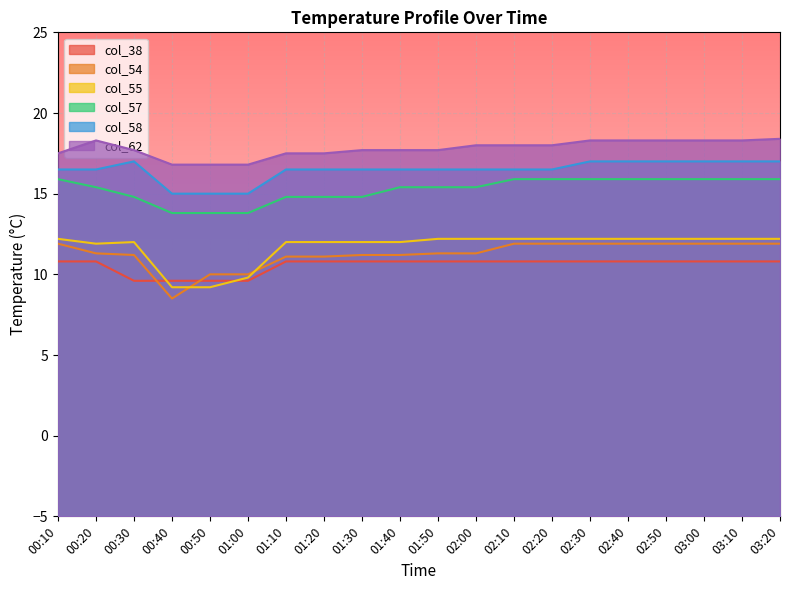

The col_58 series shows 7.6 at 01:50. True or false?

False